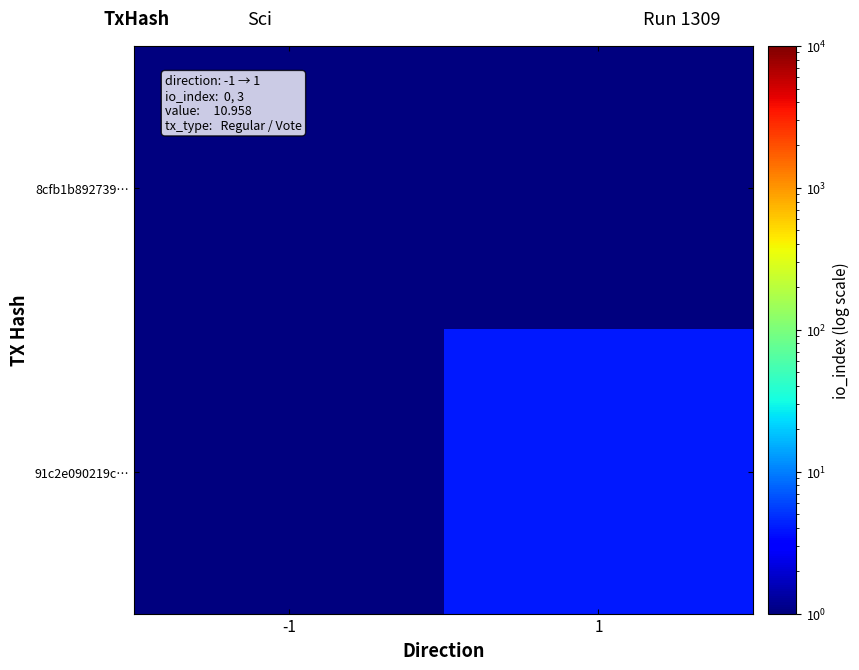

At how many categories does at least one series exceed 1?

1